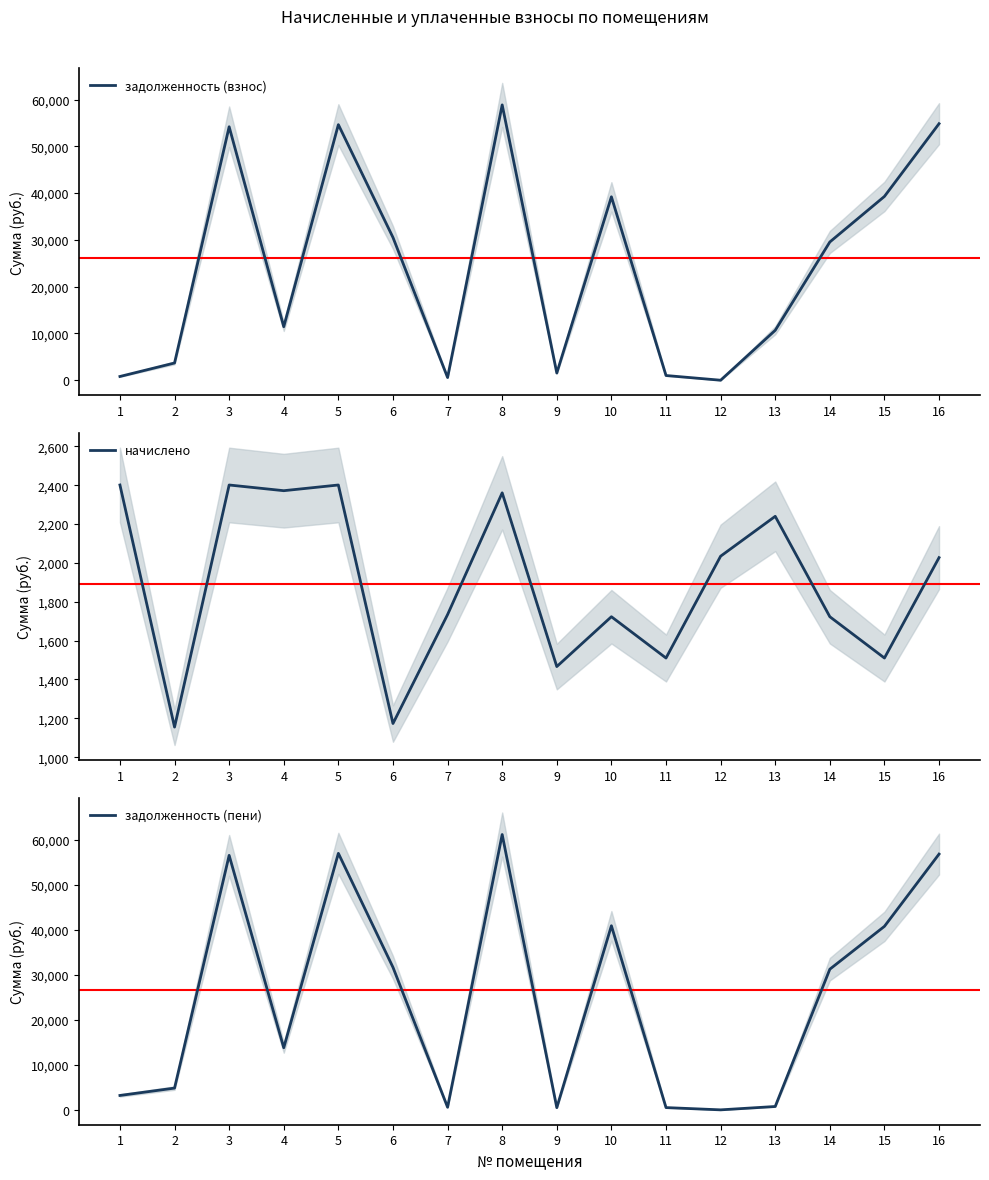

Reading right to left, what are all the values shown in this chart?

задолженность (взнос): 16=54843.8	15=39294.8	14=29553.9	13=10667.9	12=0.0	11=1006.9	10=39212.3	9=1539.8	8=58862.0	7=578.0	6=30520.3	5=54639.7	4=11440.7	3=54186.9	2=3684.1	1=800.4
начислено: 16=2027.3	15=1510.4	14=1723.0	13=2239.9	12=2034.6	11=1510.4	10=1723.0	9=1466.4	8=2360.9	7=1734.0	6=1173.1	5=2401.2	4=2371.9	3=2401.2	2=1154.8	1=2401.2
задолженность (пени): 16=56871.2	15=40805.2	14=31276.9	13=746.6	12=0.0	11=503.5	10=40935.3	9=488.8	8=61222.9	7=578.0	6=31693.4	5=57040.9	4=13812.6	3=56588.2	2=4838.9	1=3201.6